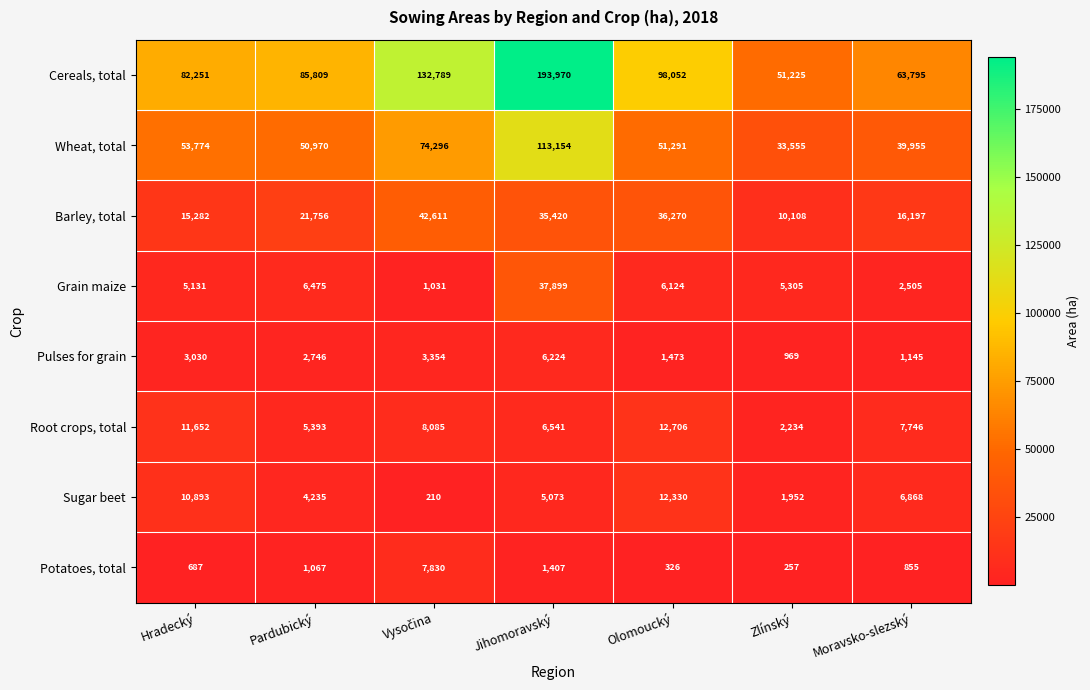

What is the sum of the Grain maize values at Moravsko-slezský and Olomoucký?

8629